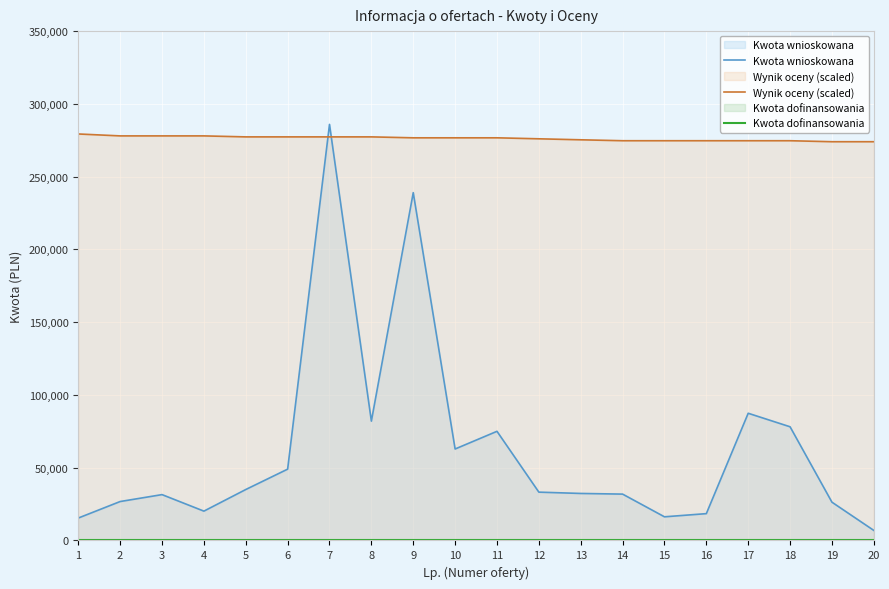

At how many categories does at least one series exceed 63136?

20